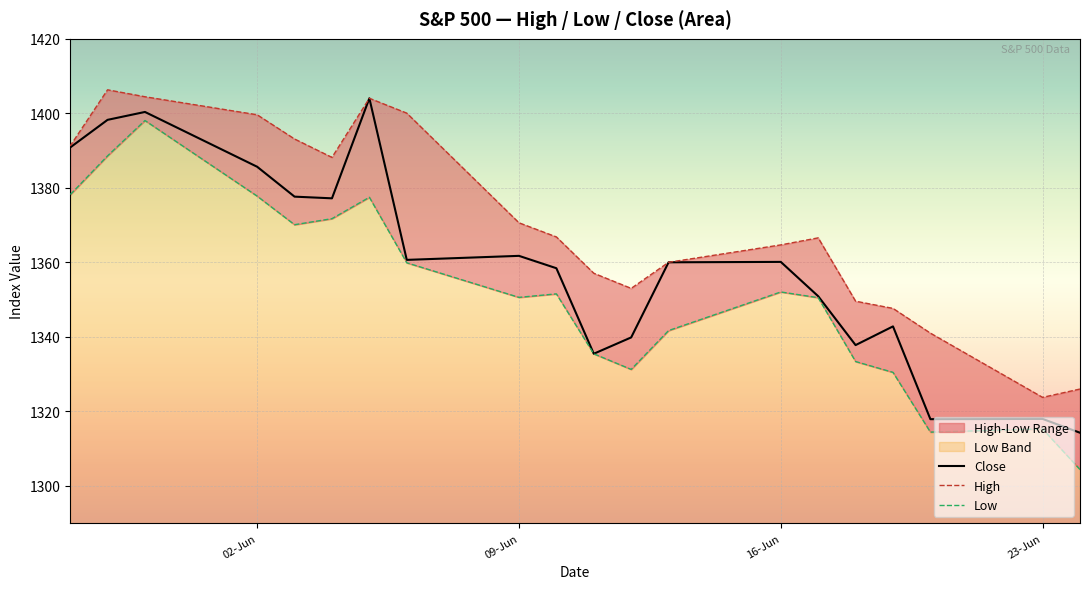

The value of Low at 5 is 764.7. True or false?

False